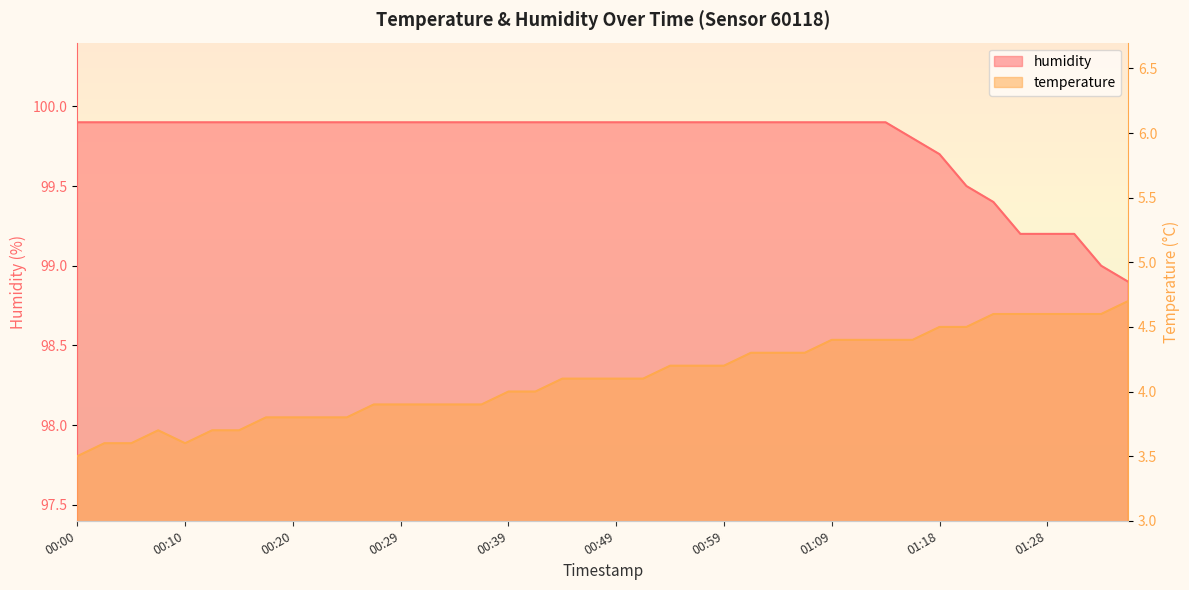

What is the label of the 24th point from the left?

00:56